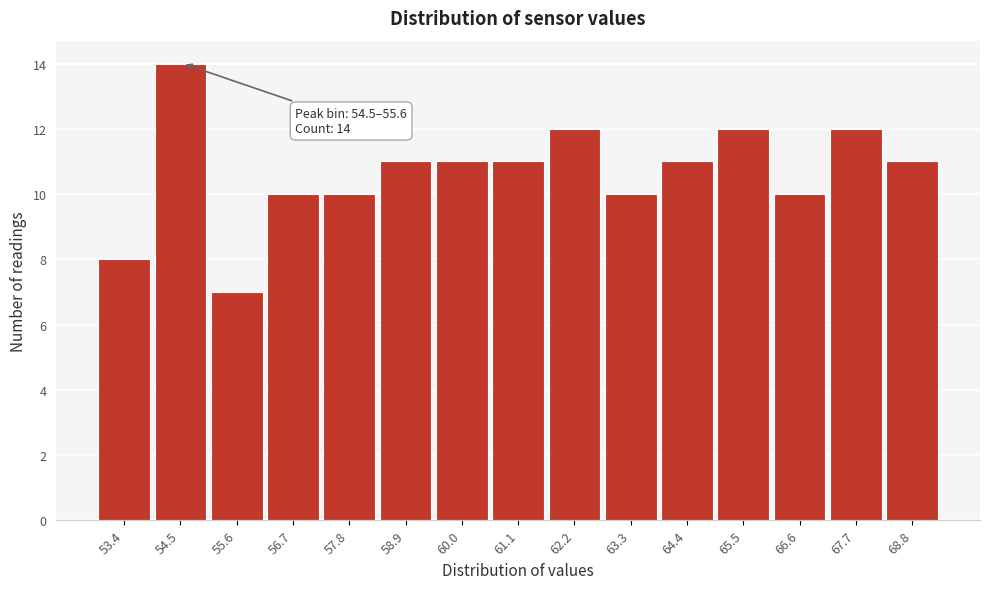

Reading right to left, transcribe all the data shown in this chart.

11	12	10	12	11	10	12	11	11	11	10	10	7	14	8